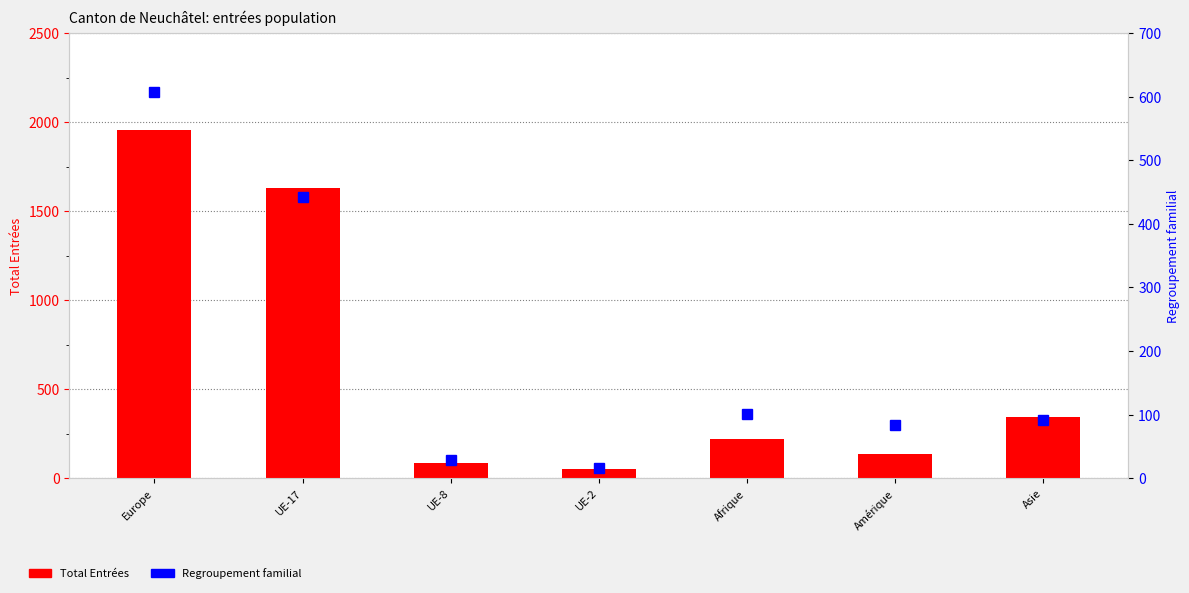

What is the sum of the Autres entrées values at Asie and Amérique?

11